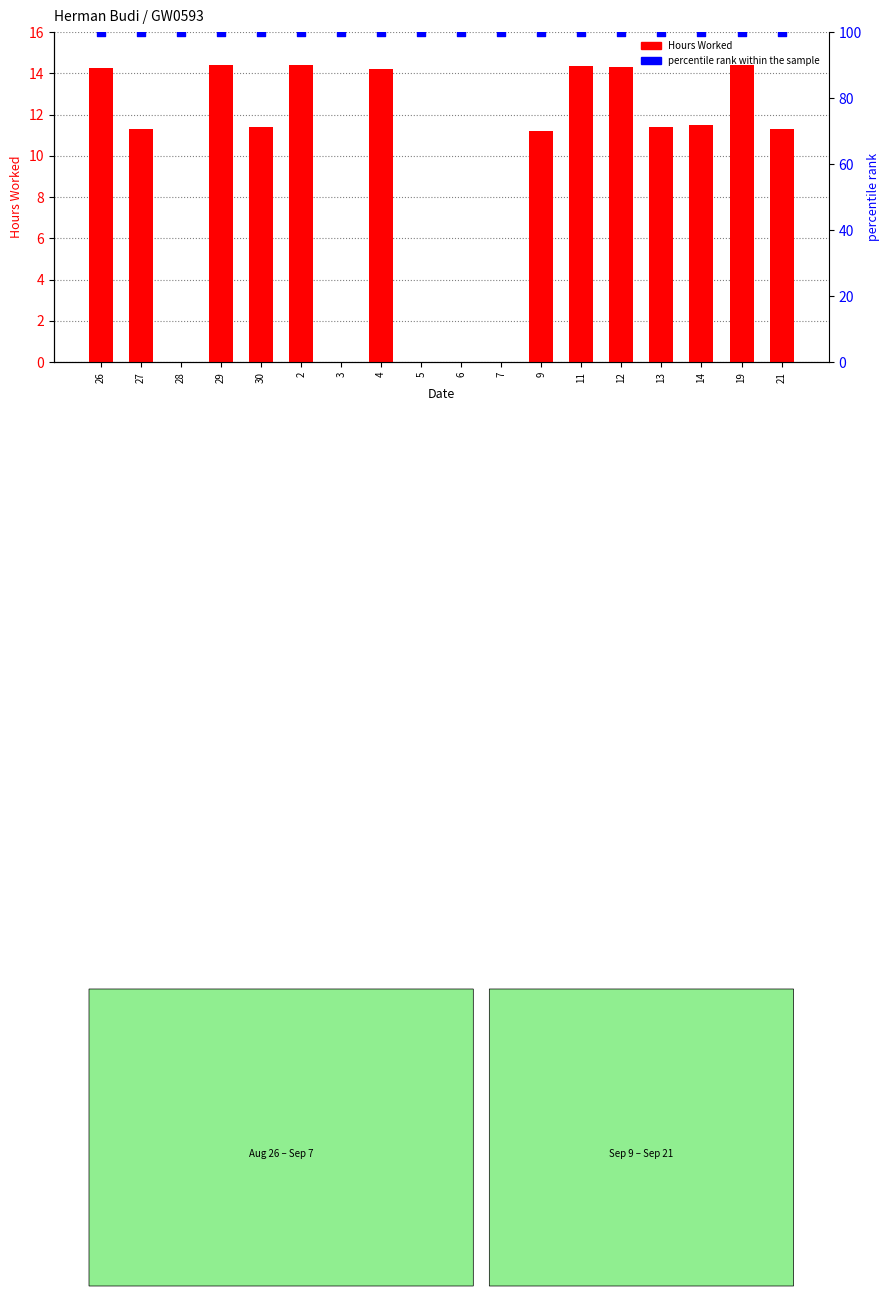

Which series contains the lowest Y value?

Hours Worked